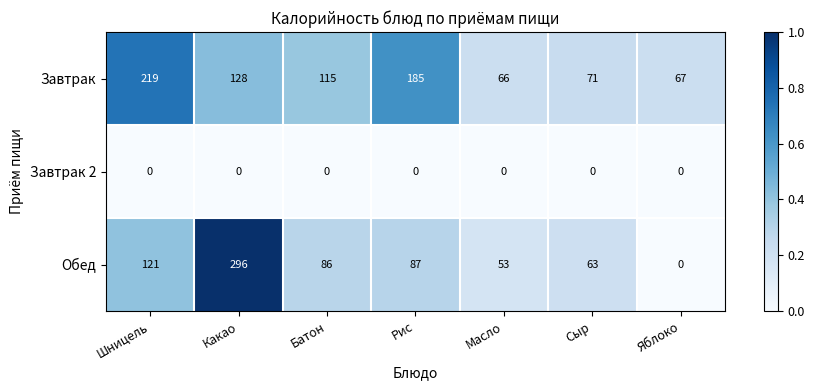

Which series has the largest range (max minus min)?

Обед